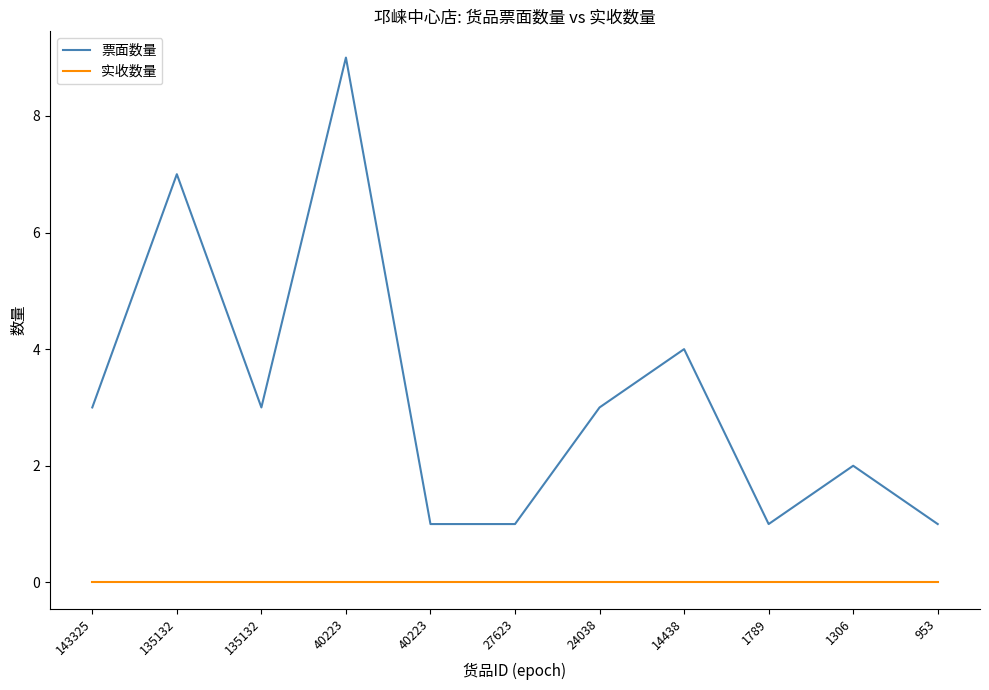

True or false: 票面数量 has a value of 7 at 135132.

True